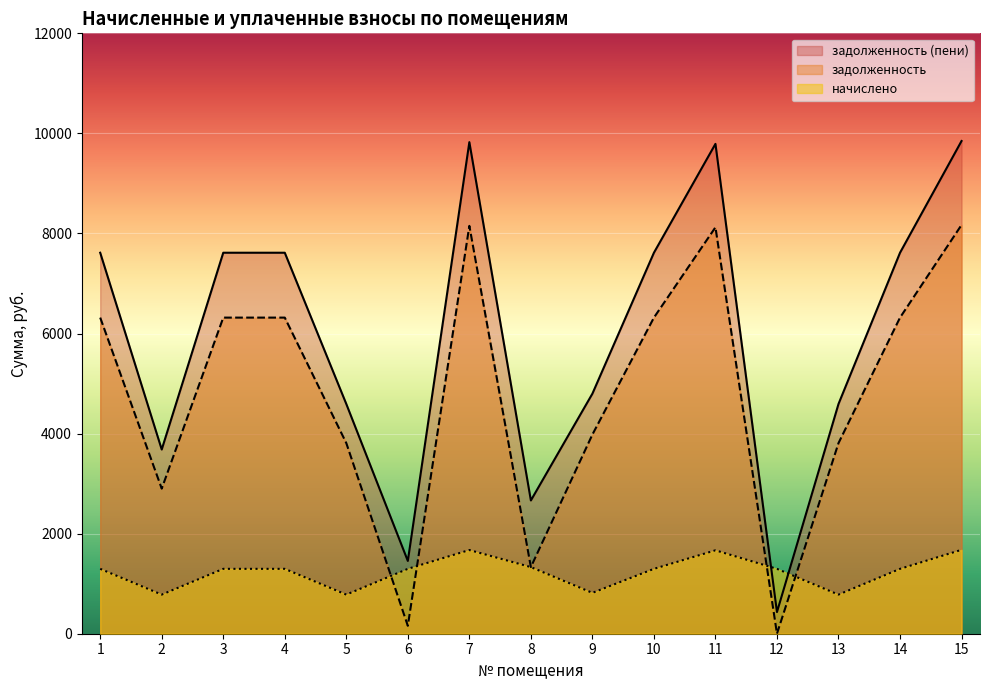

True or false: задолженность (пени) has more than 0 points higher than both neighbors.

True